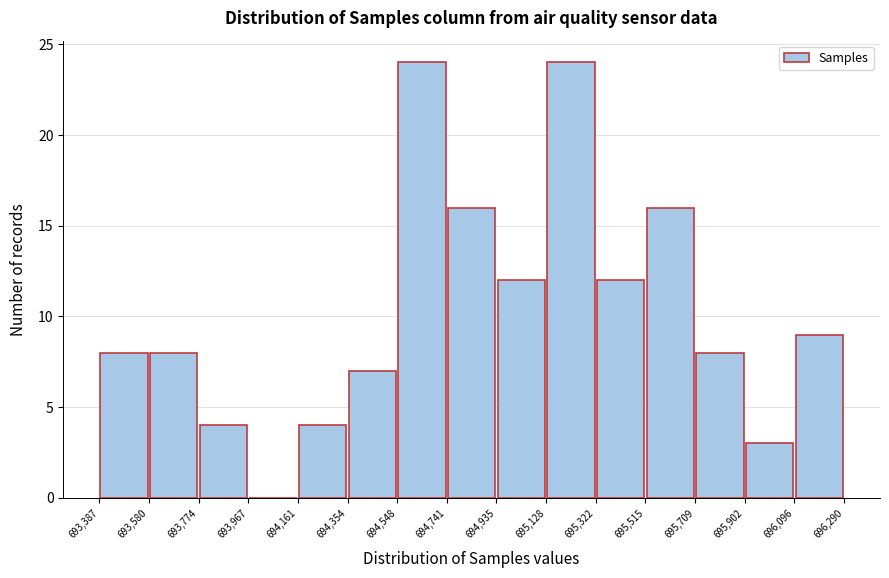

Reading left to right, list every bar in this chart as the range it spans on the x-axis followed by its height. The values are not printed on the chart, so give them approximately, as read against the axis.

693,387 to 693,580: 8
693,580 to 693,774: 8
693,774 to 693,967: 4
693,967 to 694,161: 0
694,161 to 694,354: 4
694,354 to 694,548: 7
694,548 to 694,741: 24
694,741 to 694,935: 16
694,935 to 695,128: 12
695,128 to 695,322: 24
695,322 to 695,515: 12
695,515 to 695,709: 16
695,709 to 695,902: 8
695,902 to 696,096: 3
696,096 to 696,290: 9